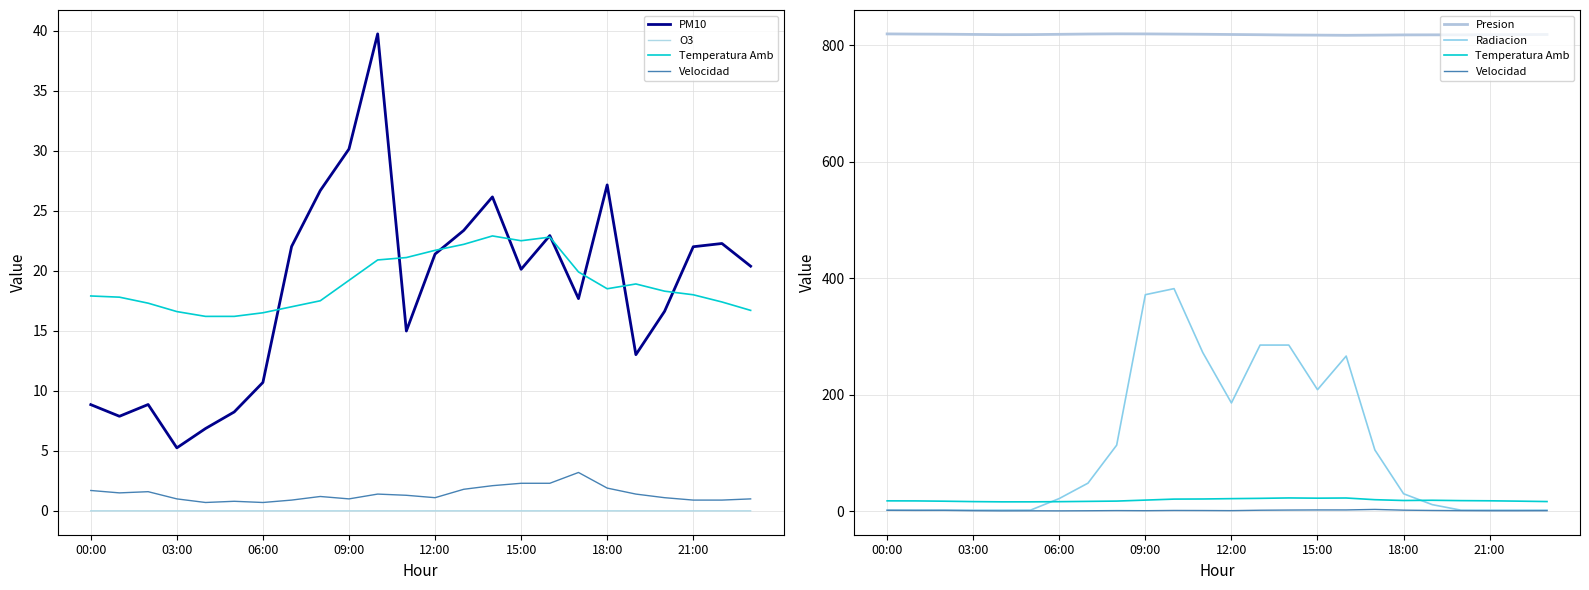

At 00:00, list the series in order from largest to smallest.

Presion, Temperatura Amb, PM10, Radiacion, Velocidad, O3